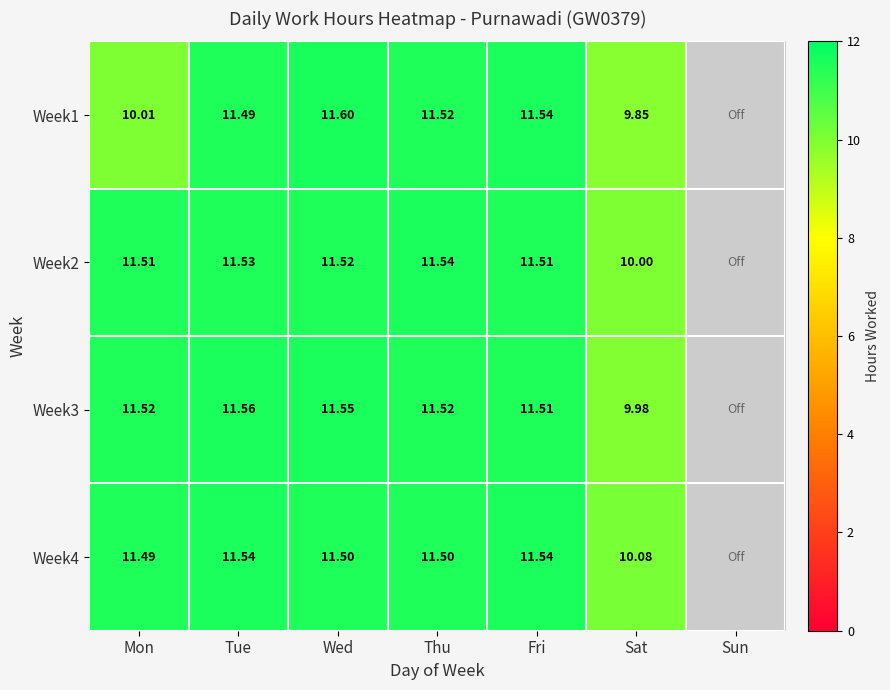

Is the value of Week1 at Tue greater than the value of Week2 at Fri?

No